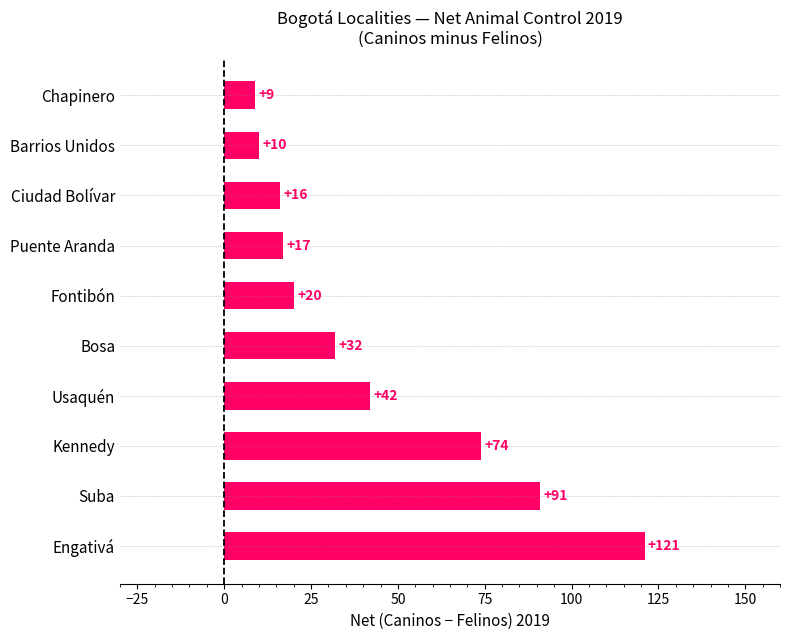

List the labels in order of value, largest first.

Engativá, Suba, Kennedy, Usaquén, Bosa, Fontibón, Puente Aranda, Ciudad Bolívar, Barrios Unidos, Chapinero